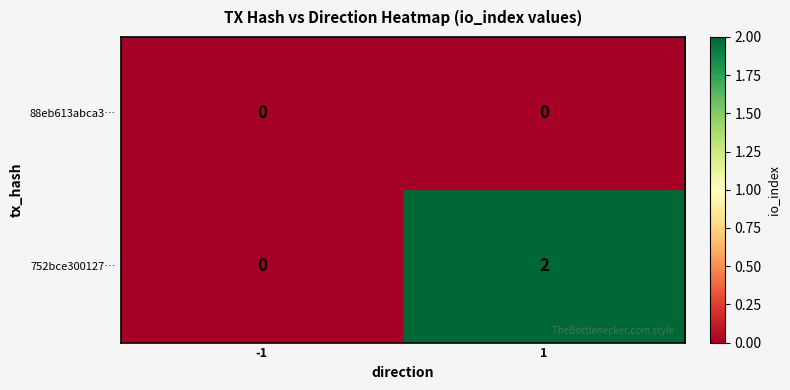

Which series changed the most between -1 and 1?

752bce300127…